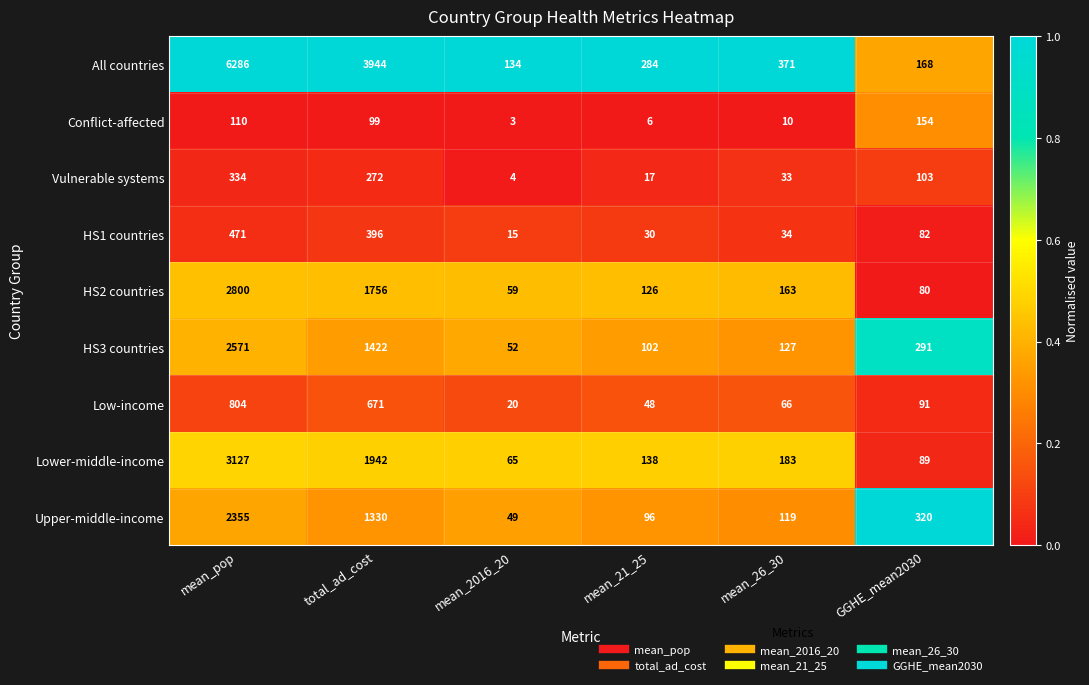

How many series are shown in this chart?

9